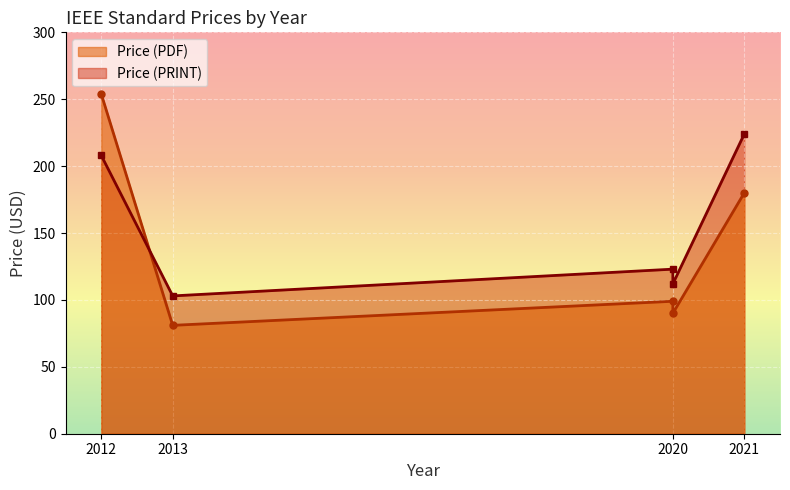

Between 2020 and 2021, which series saw the biggest shift?

Price (PRINT)